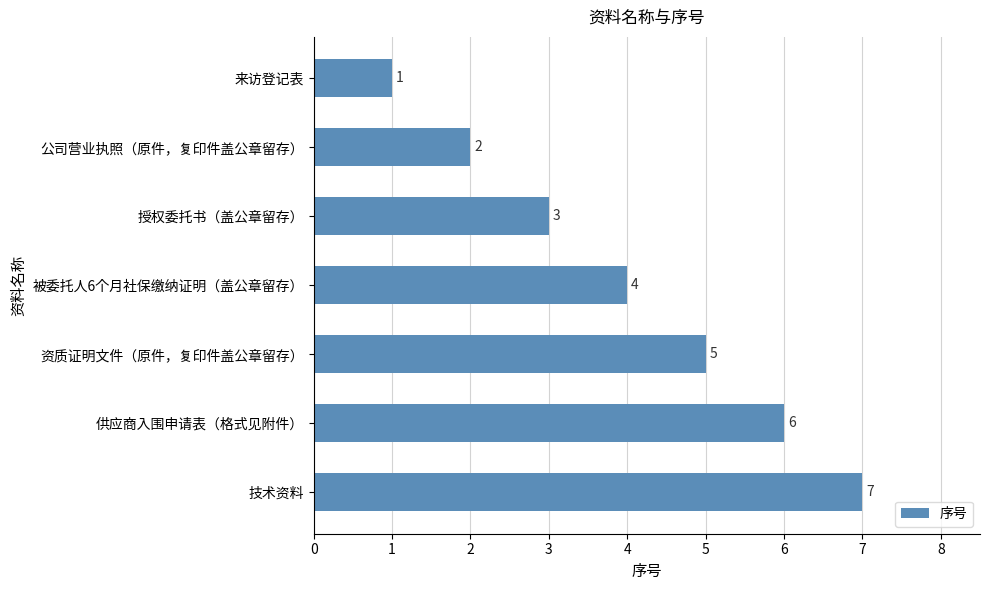

How many values are below 4?

3